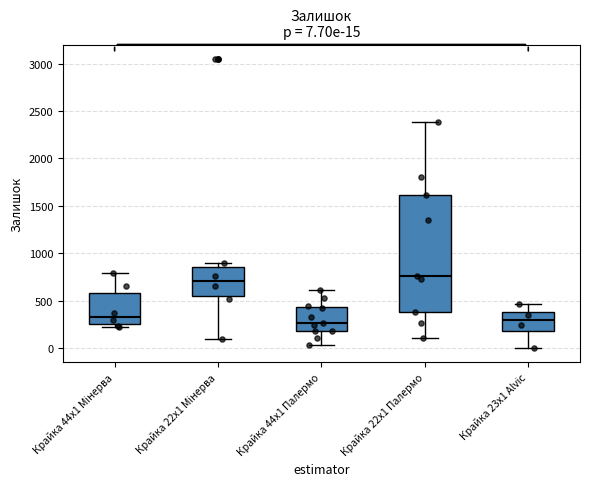

Which box is the tallest, from its lower edge to its upper edge?

Крайка 22x1 Палермо